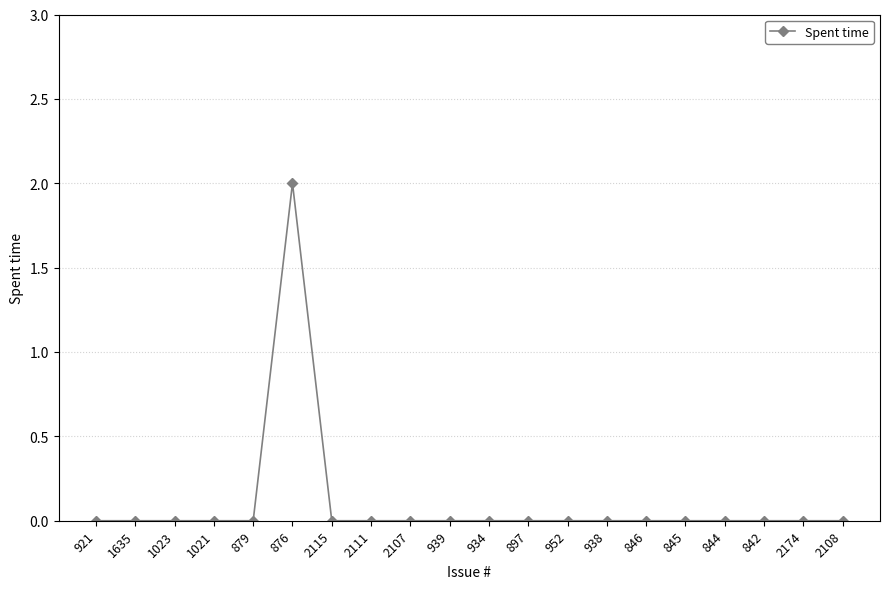

Which label corresponds to the largest value in the chart?

876